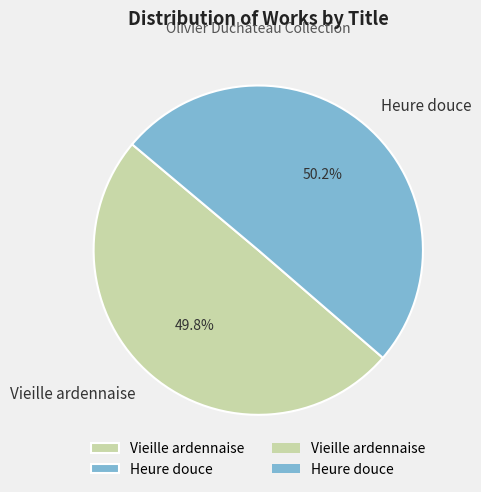

Is it true that Vieille ardennaise is 56% of the pie?

False